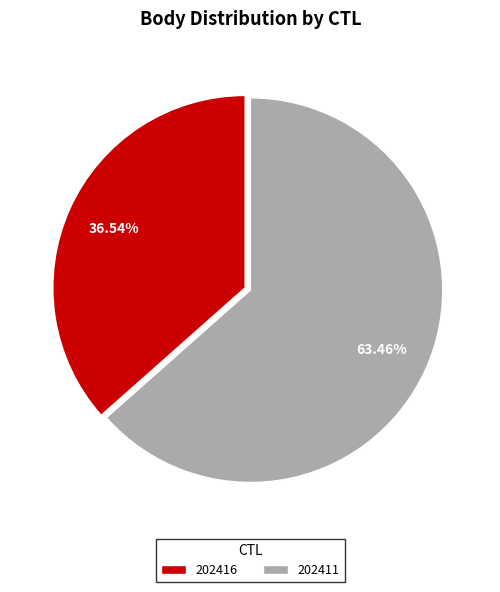

To the nearest percent, what is the average slice percentage?

50%